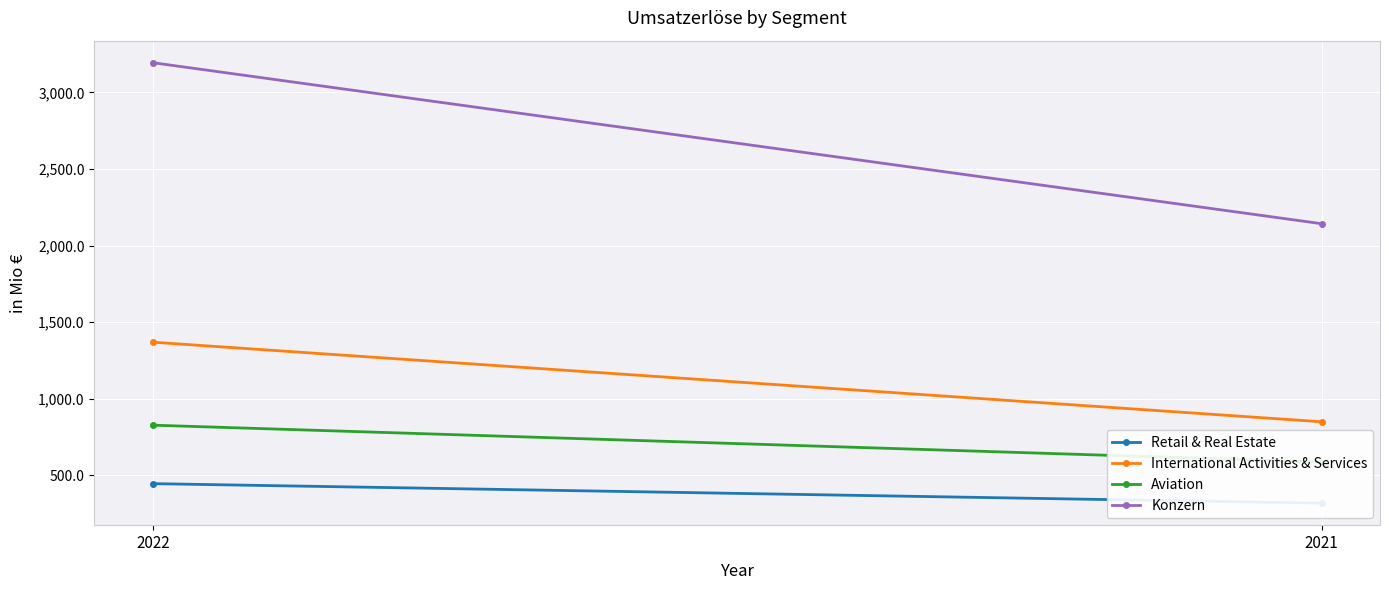

Reading left to right, extract all data points from this chart.

Retail & Real Estate: 446.4	319.1
International Activities & Services: 1369.8	850.3
Aviation: 828.1	587.5
Konzern: 3194.4	2143.3